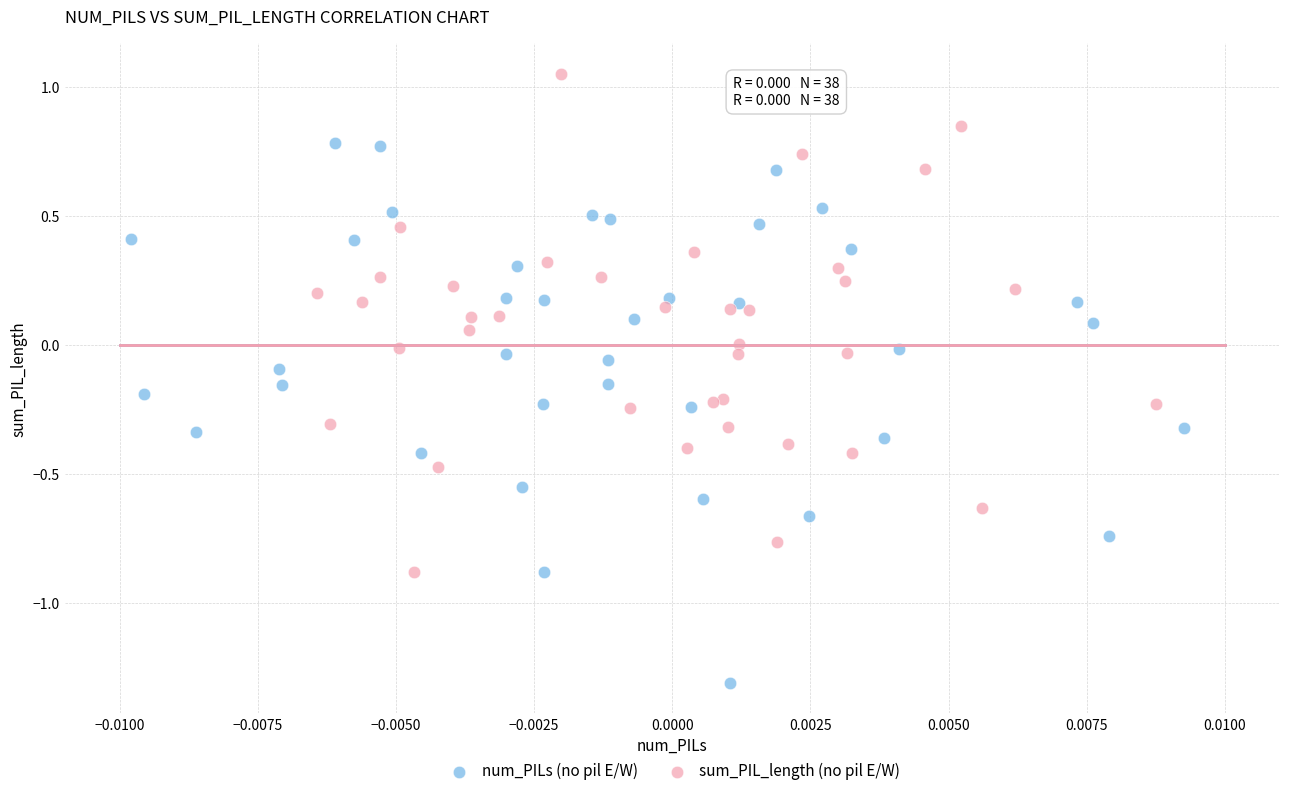

Which series contains the highest Y value?

sum_PIL_length (no pil E/W)